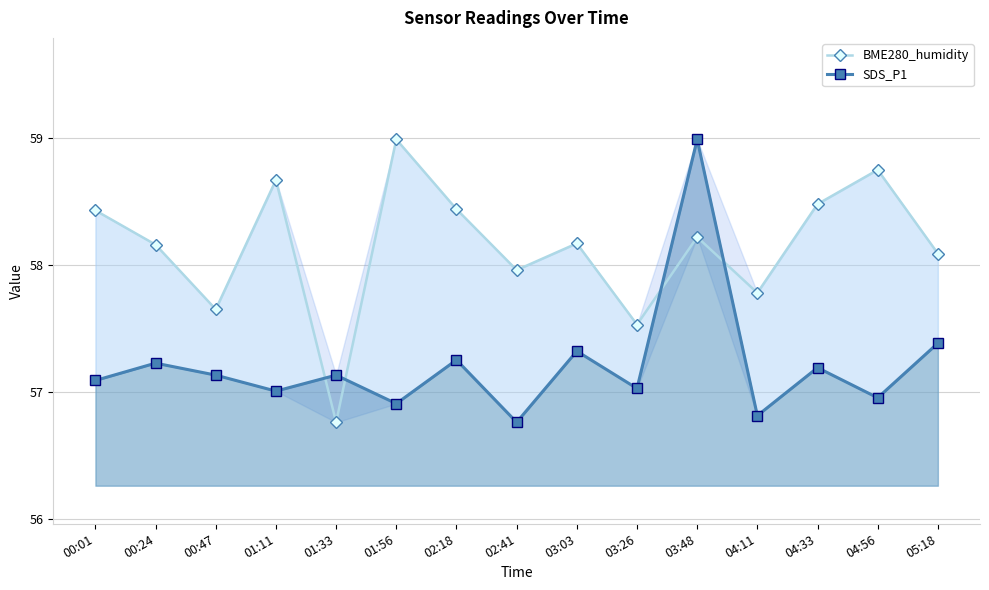

Between which two adjacent categories do SDS_P1 and BME280_humidity first intersect?

01:11 and 01:33